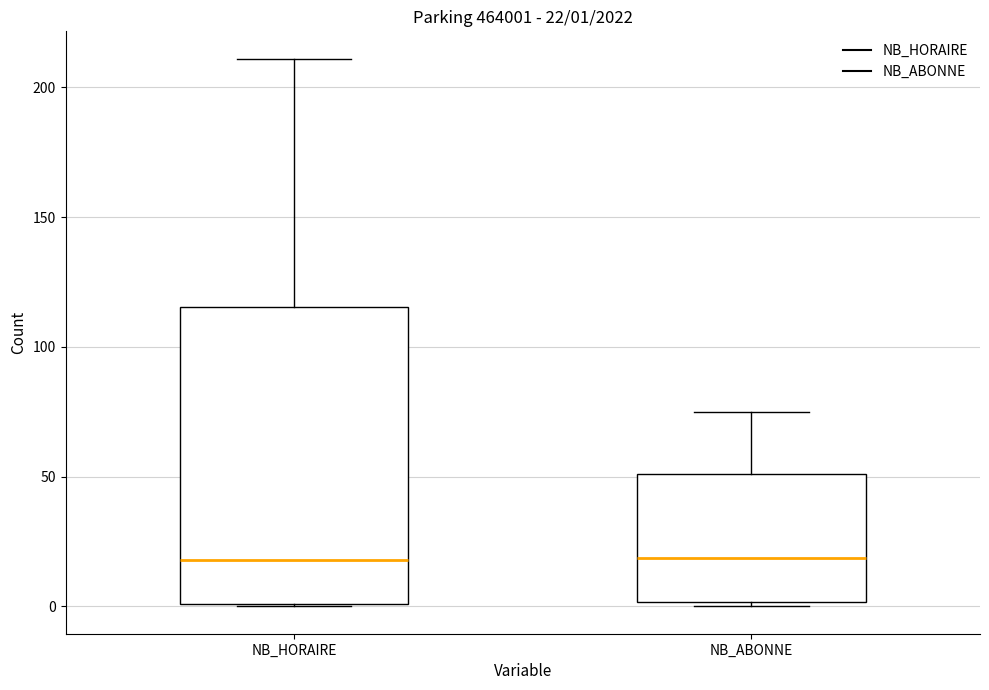

Comparing the boxes themselves (not the whiskers), which one is the tallest?

NB_HORAIRE